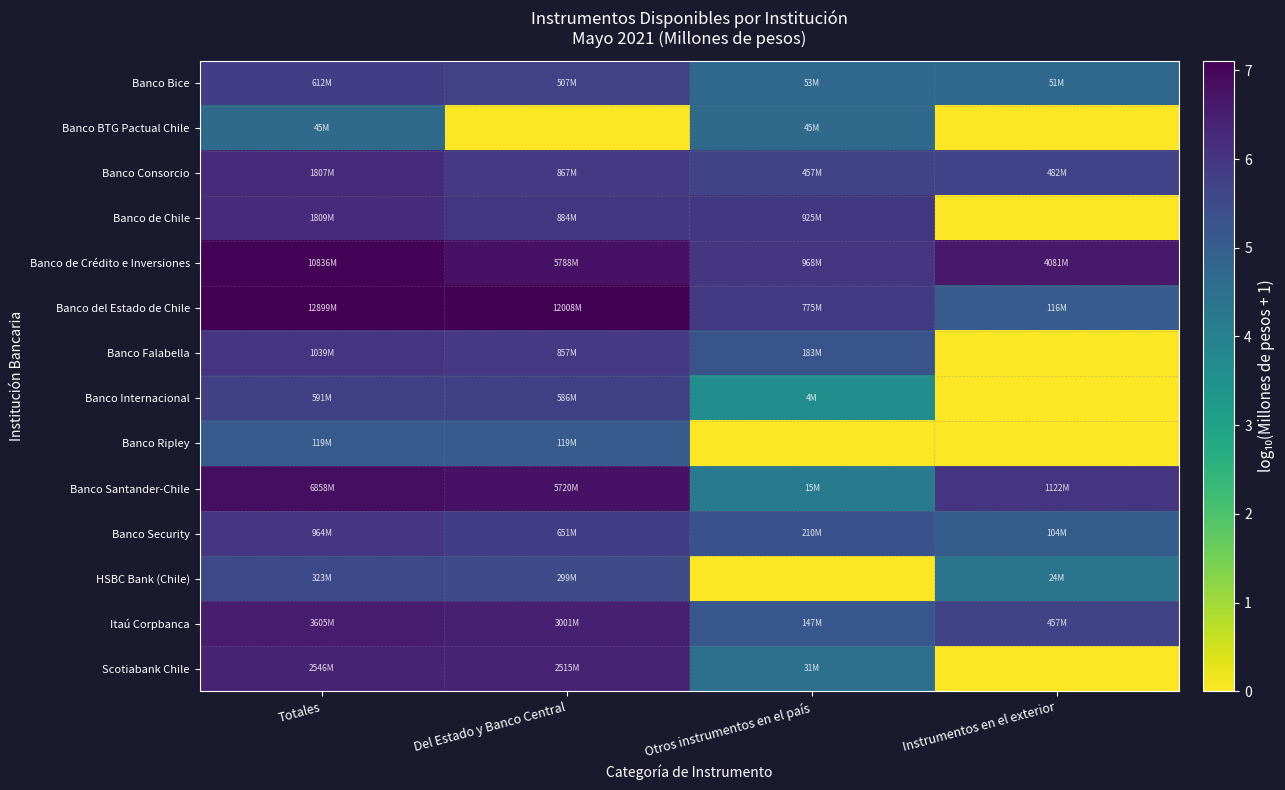

At Totales, list the series in order from smallest to largest.

Banco BTG Pactual Chile, Banco Ripley, HSBC Bank (Chile), Banco Internacional, Banco Bice, Banco Security, Banco Falabella, Banco Consorcio, Banco de Chile, Scotiabank Chile, Itaú Corpbanca, Banco Santander-Chile, Banco de Crédito e Inversiones, Banco del Estado de Chile